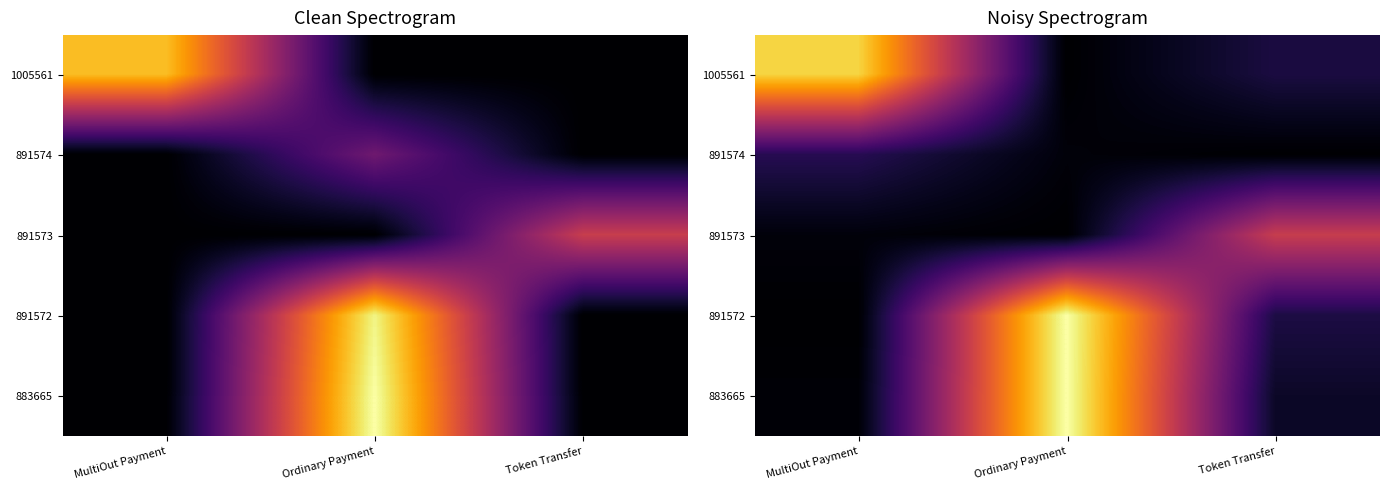

Count the number of data series in this chart.

5